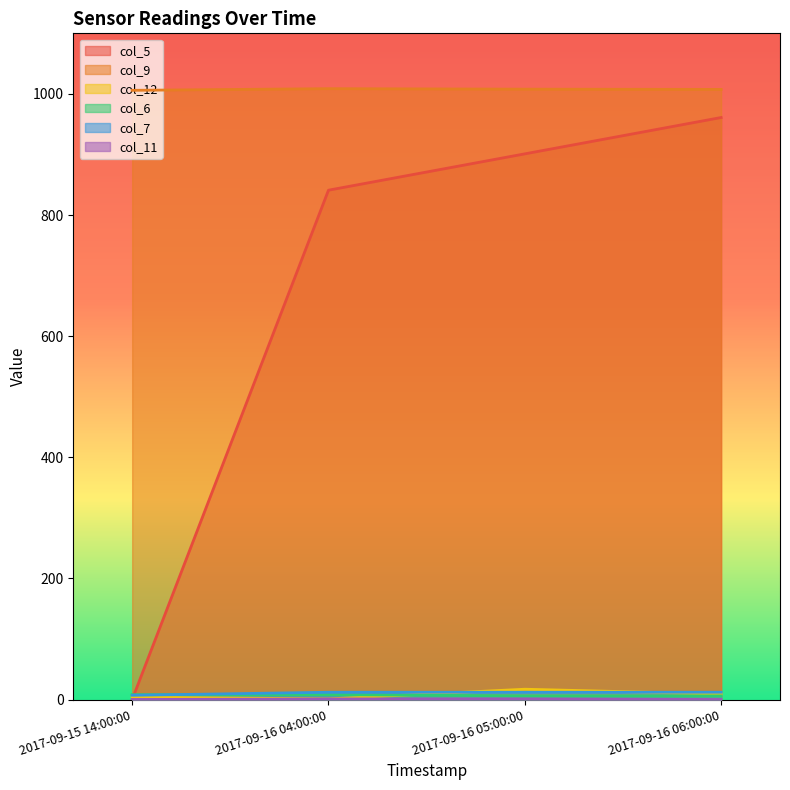

True or false: col_7 has a value of 6.9 at 2017-09-16 05:00:00.

False